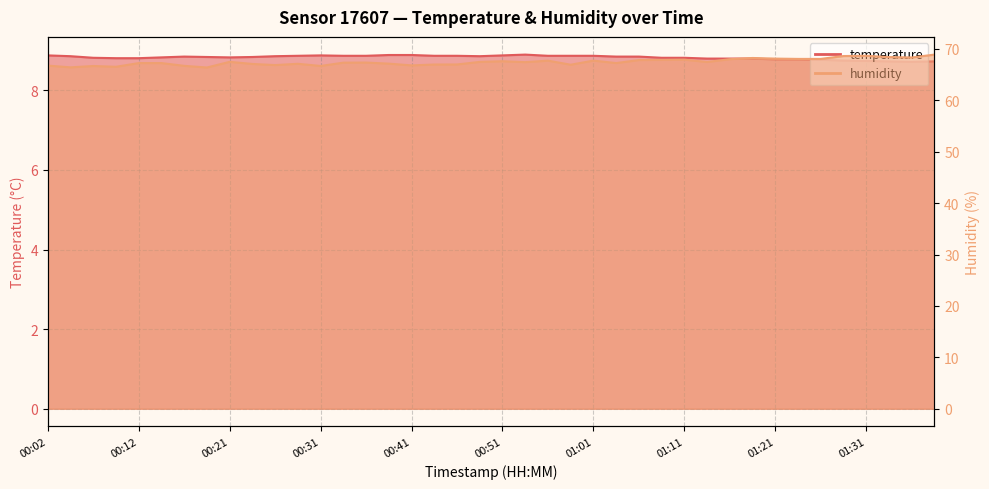

How many series are shown in this chart?

2